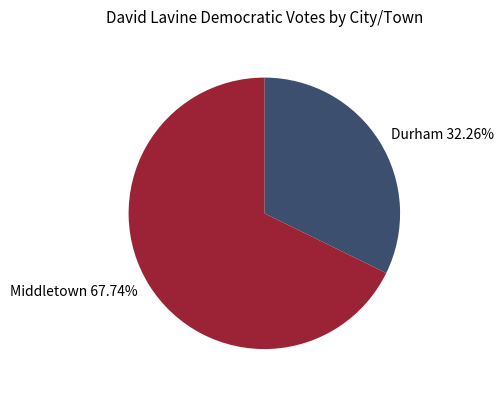

To the nearest percent, what percentage of the pie is Durham?

32%